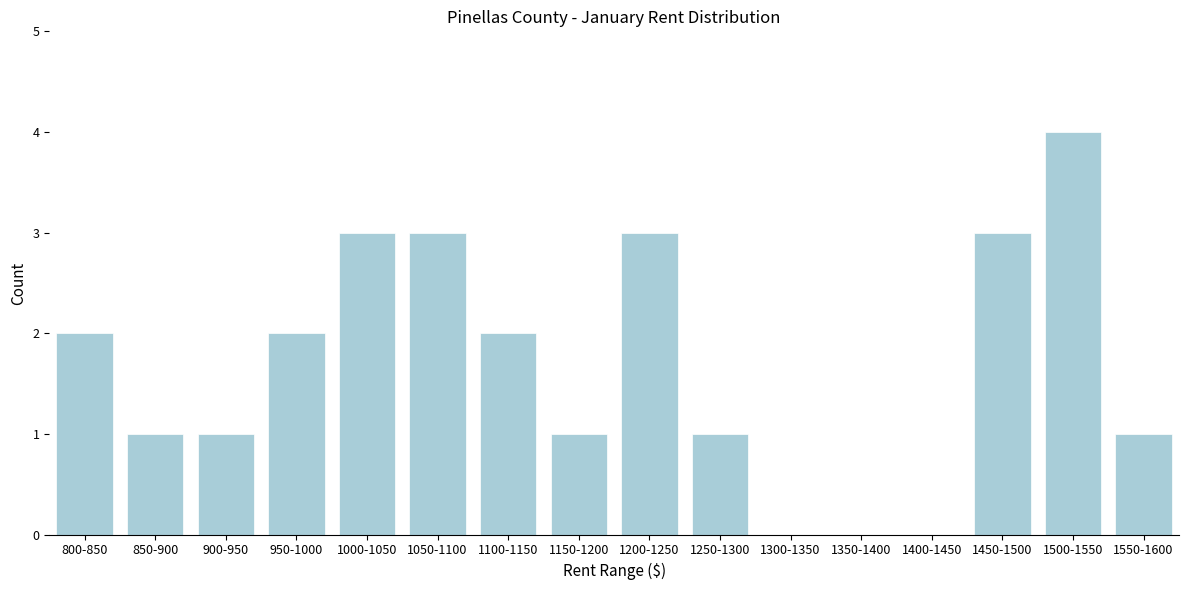

Reading left to right, transcribe all the data shown in this chart.

800-850=2	850-900=1	900-950=1	950-1000=2	1000-1050=3	1050-1100=3	1100-1150=2	1150-1200=1	1200-1250=3	1250-1300=1	1300-1350=0	1350-1400=0	1400-1450=0	1450-1500=3	1500-1550=4	1550-1600=1